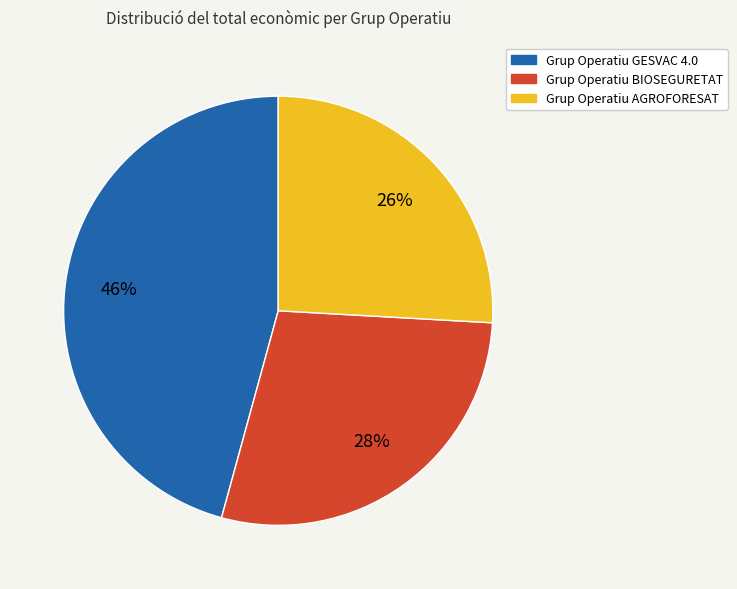

What is the smallest slice in the pie chart?

Grup Operatiu AGROFORESAT